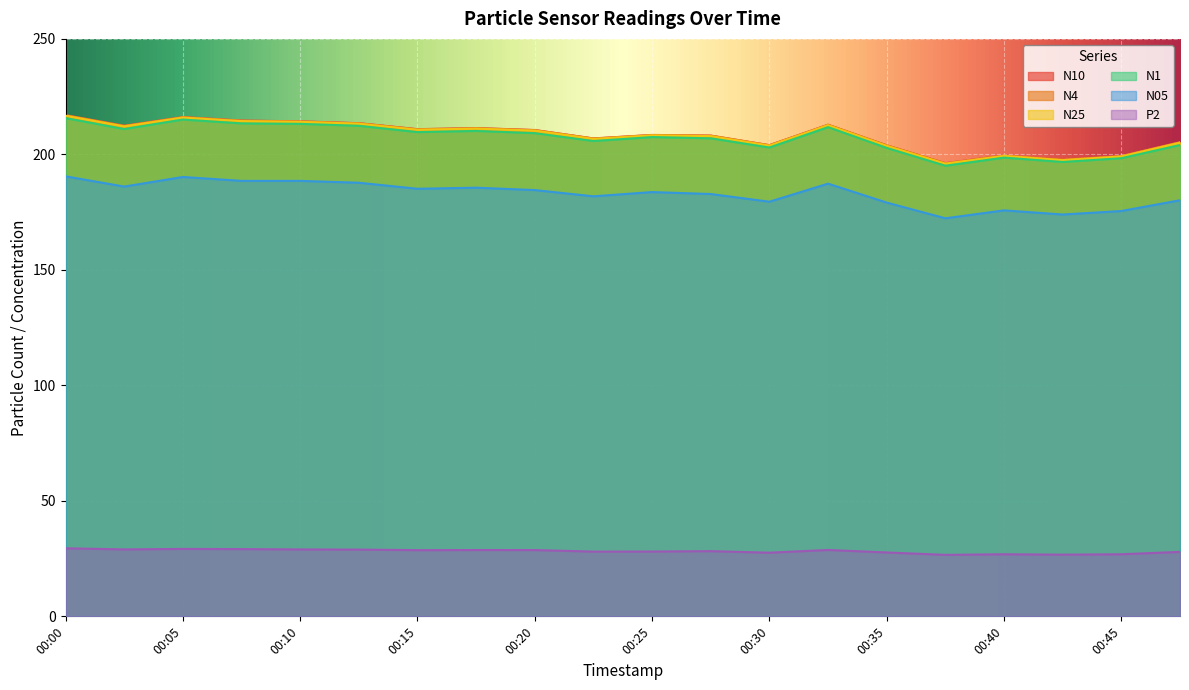

What are all the series names shown in the legend?

N10, N4, N25, N1, N05, P2